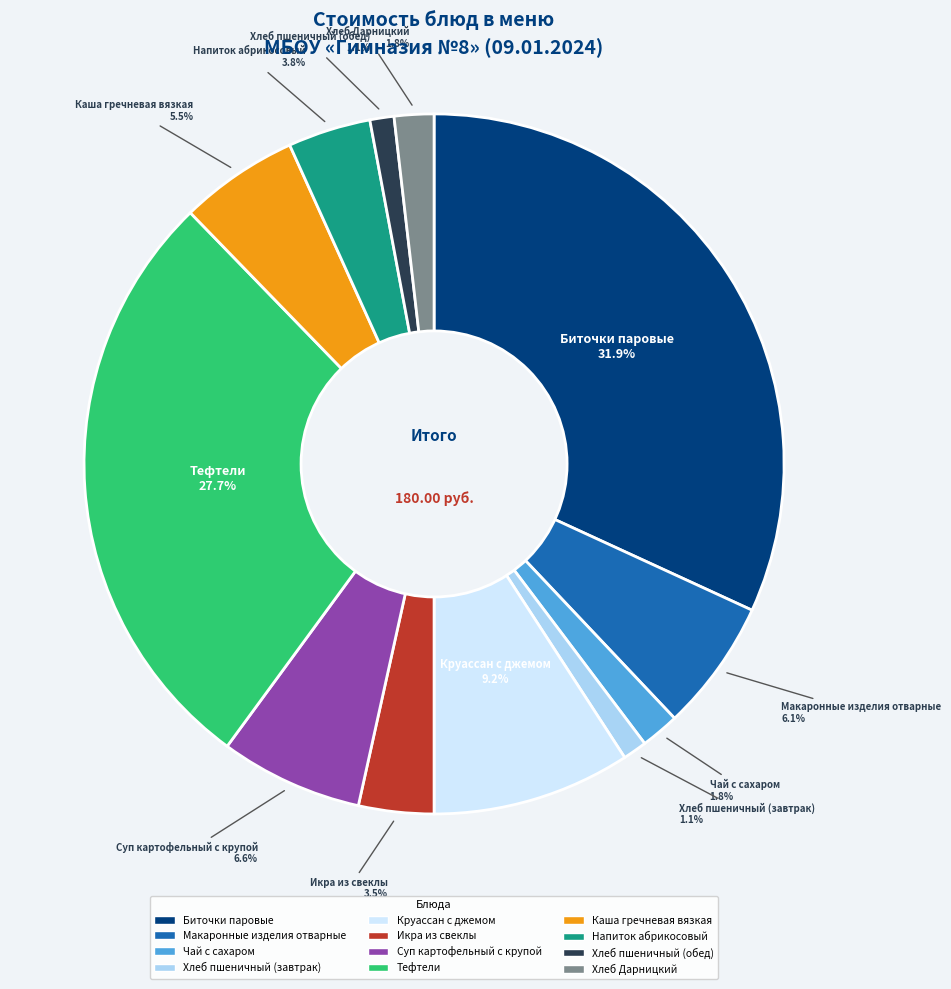

Is there any slice that represents more than half of the pie?

No